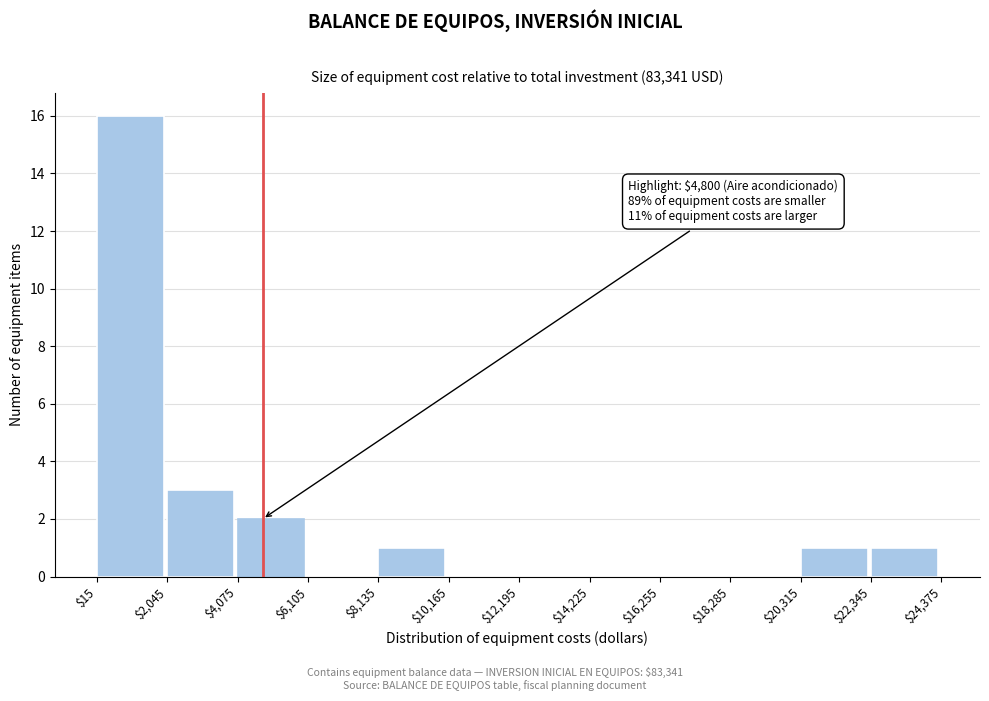

Over which range of the x-axis is the bar tallest?

$15 to $2,045